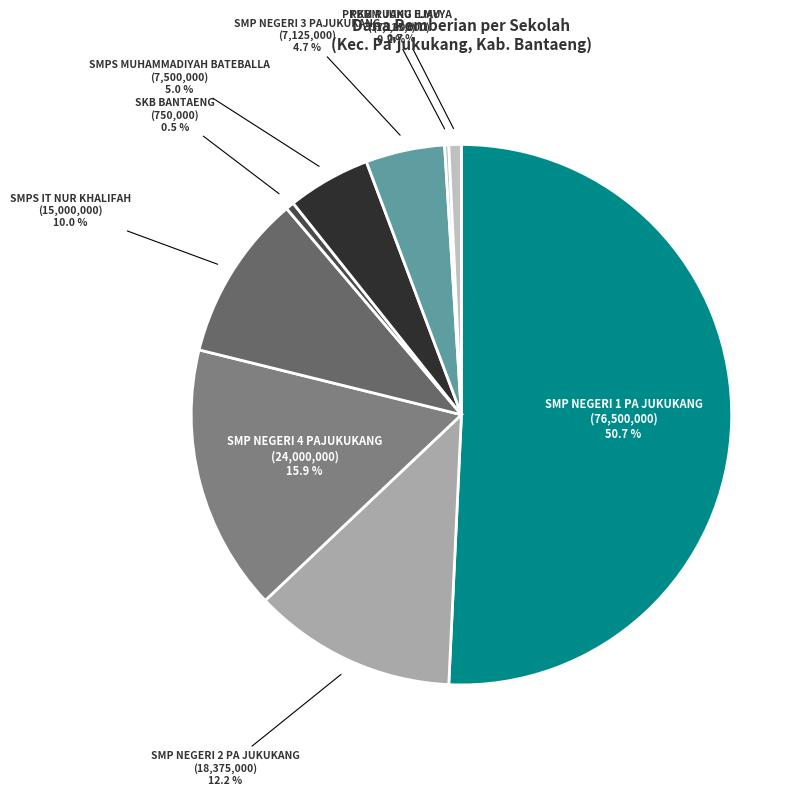

How many slices are in this pie chart?

9